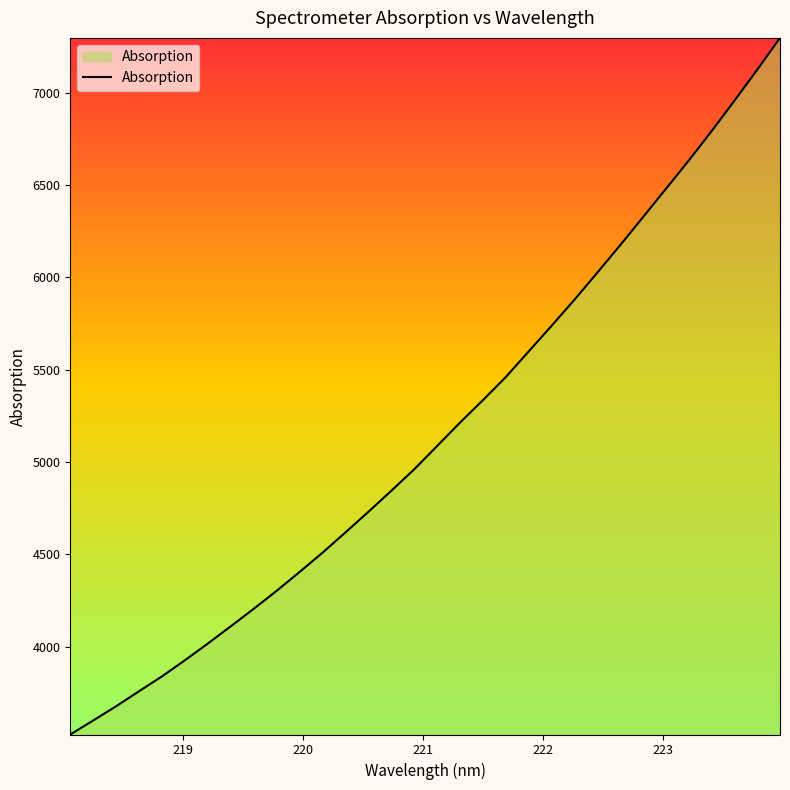

How many lines are shown in the chart?

1